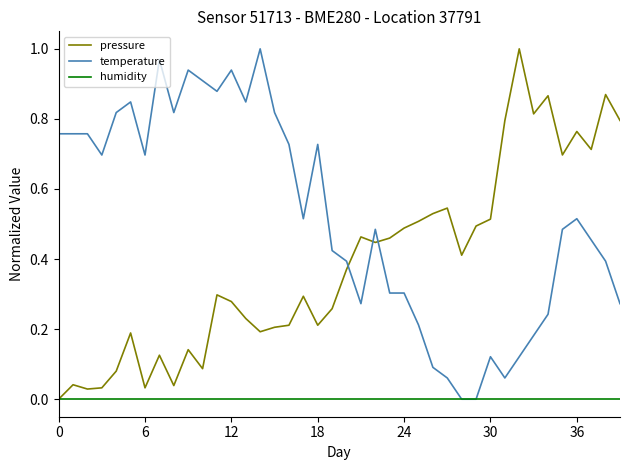

List the series in order of their overall mean, lowest first.

humidity, pressure, temperature